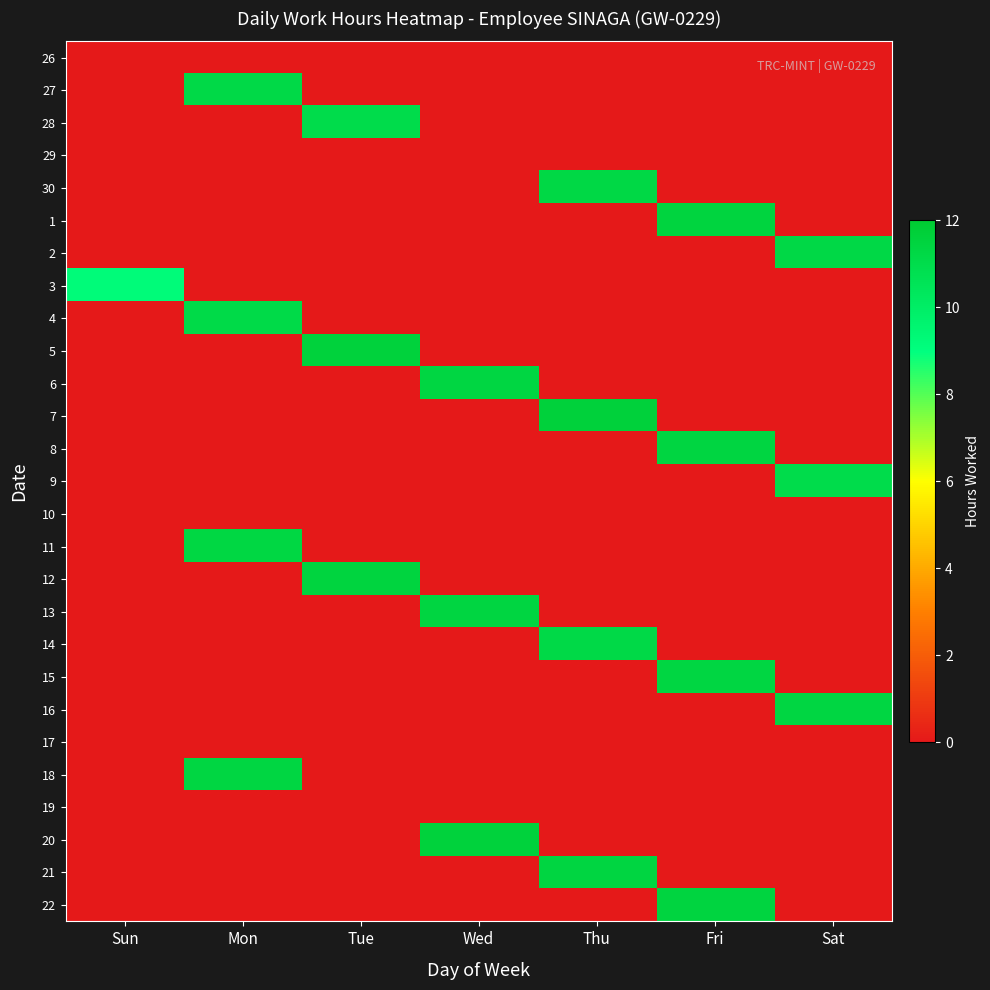

Between Sun and Sat, which is larger?

Sun